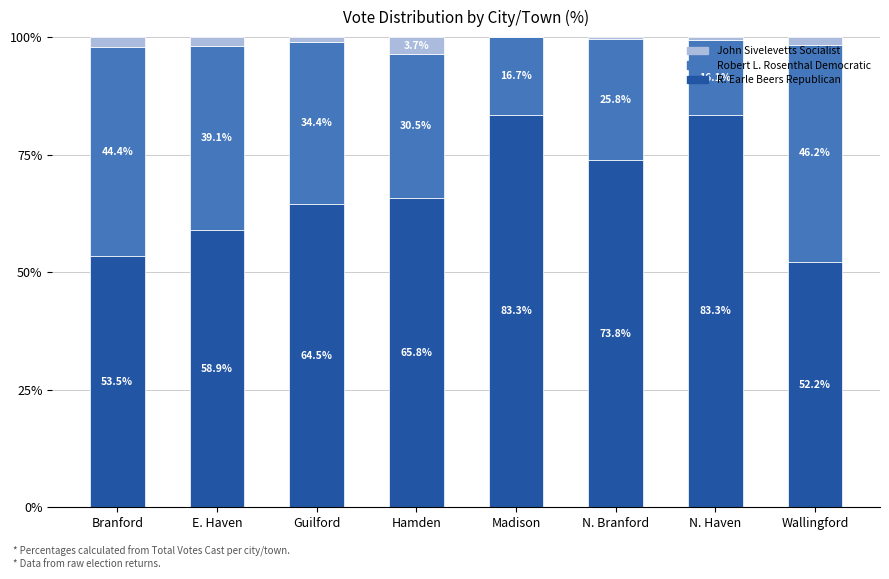

What is the highest value of the R. Earle Beers Republican series?

83.3